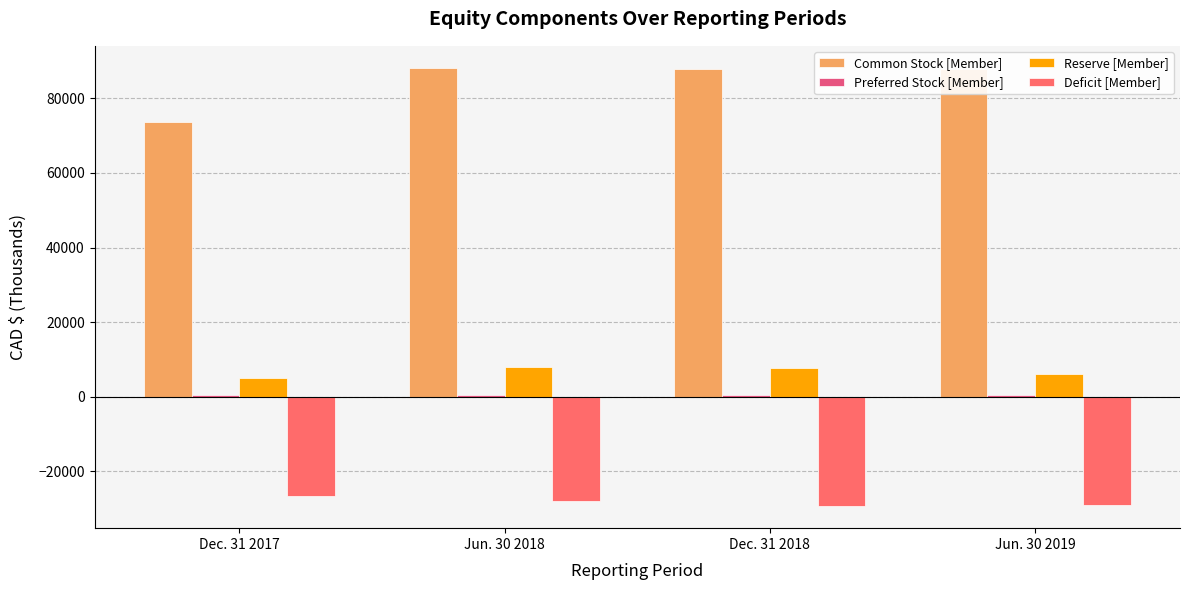

Rank the series by their maximum value, from highest to lowest.

Common Stock [Member], Reserve [Member], Preferred Stock [Member], Deficit [Member]